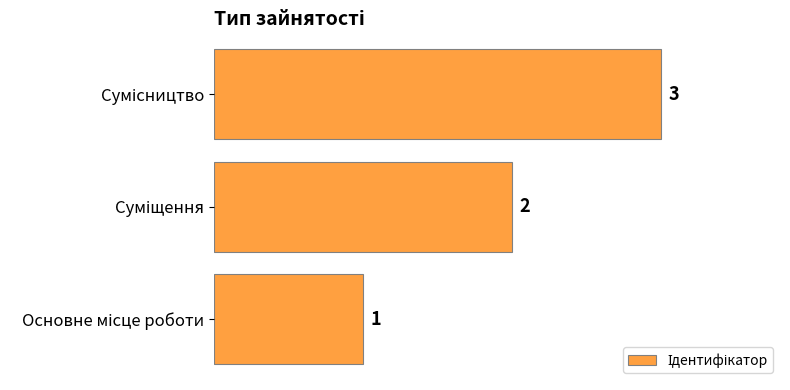

What is the sum of all values?

6